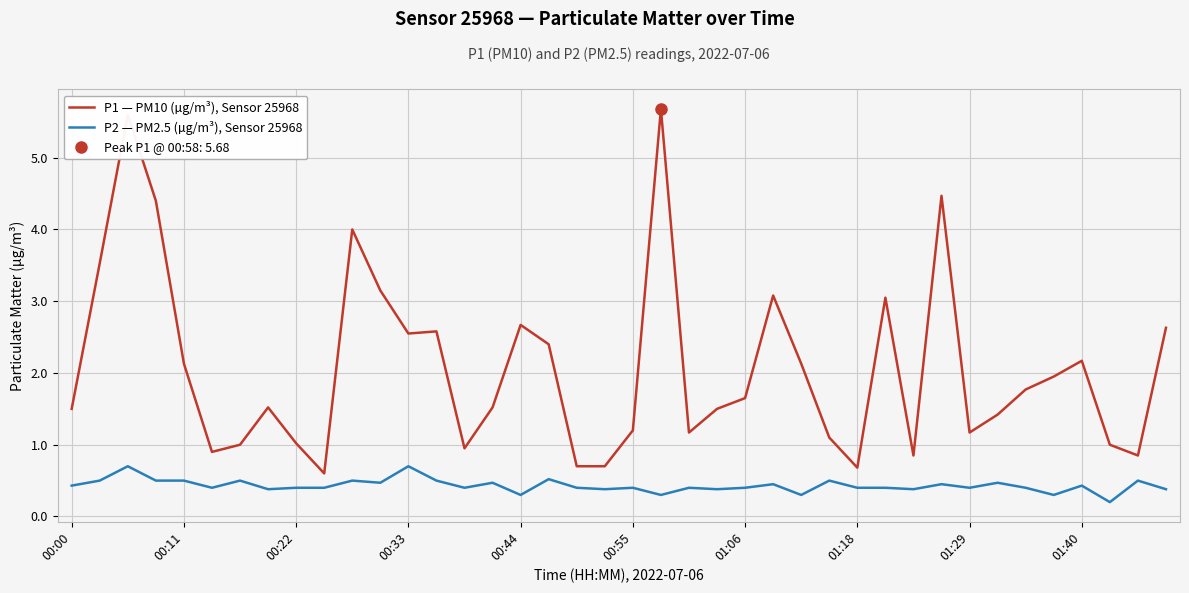

The value of P1 — PM10 (µg/m³), Sensor 25968 at 37 is 1.5. True or false?

False